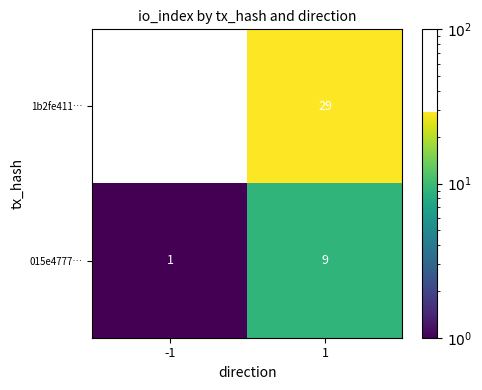

Which series has the largest range (max minus min)?

1b2fe411…